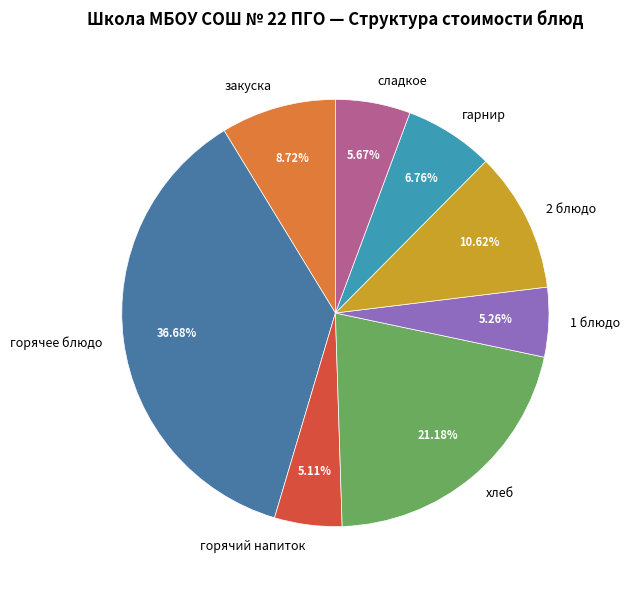

Is it true that закуска is 9% of the pie?

True